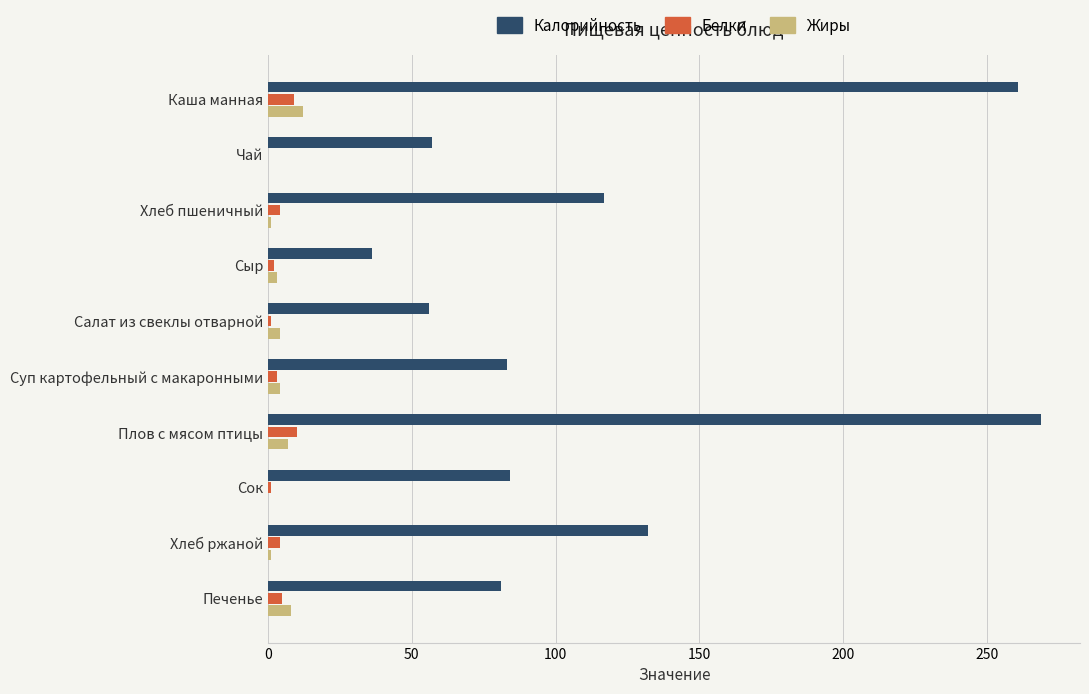

Which series changed the most between Чай and Печенье?

Калорийность